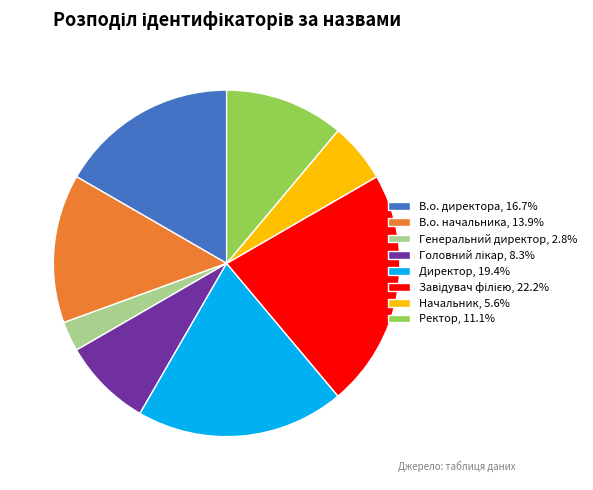

How many slices are in this pie chart?

8